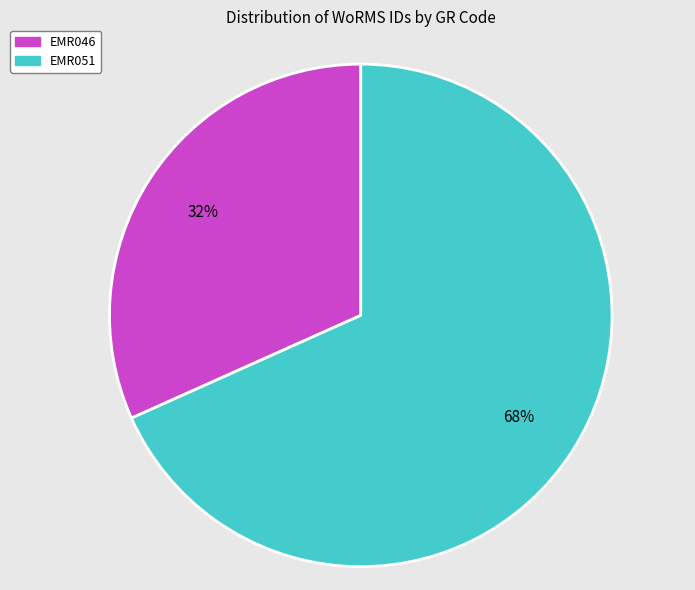

Which slice is the largest?

EMR051